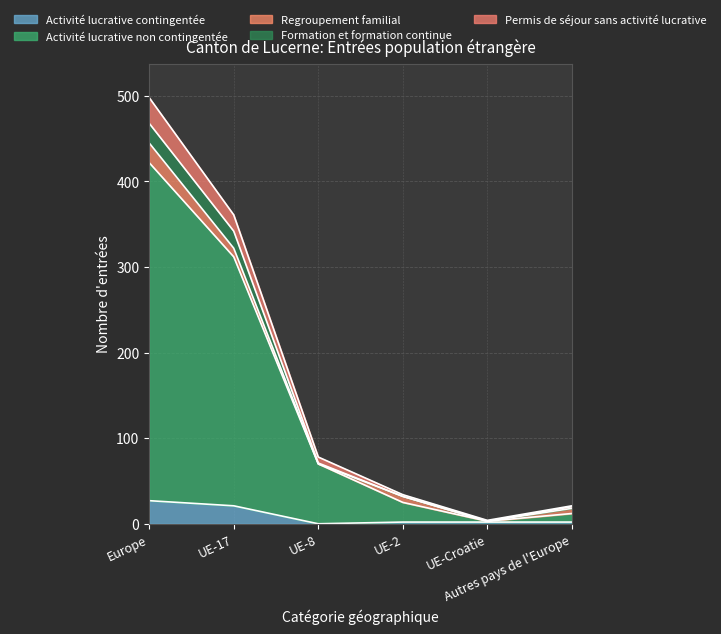

At which label is Activité lucrative non contingentée closest to 212?

UE-17